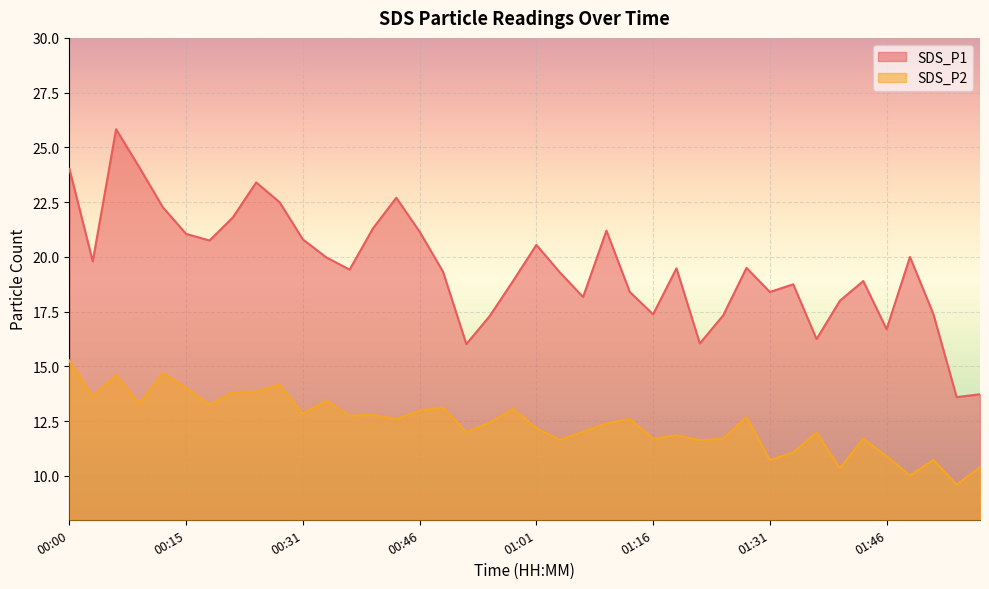

True or false: SDS_P2 and SDS_P1 cross at least once.

False